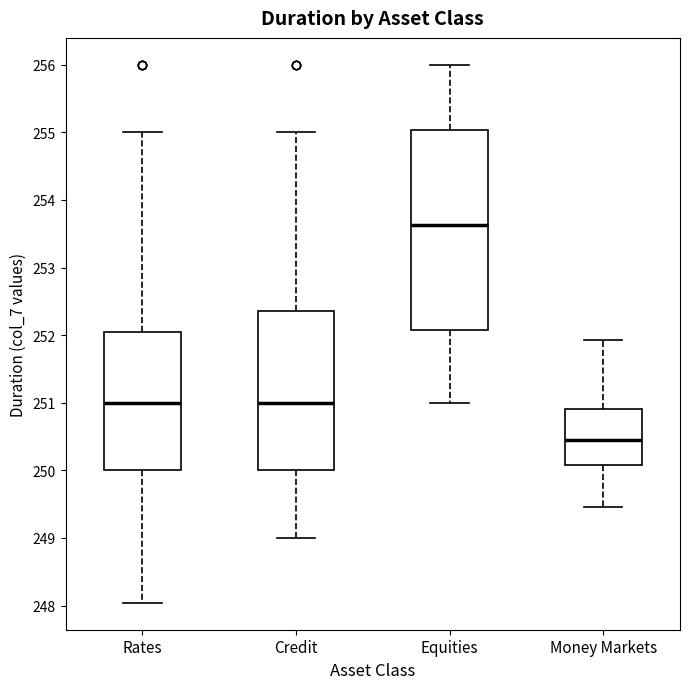

Reading left to right, transcribe this box plot: for each box, give where its median line is, the range the box spans, and where its two whiskers end, as read against the y-axis. The values are not printed on the chart, so give them approximately, as read against the axis.

Rates: median 251.0, box 250.0 to 252.1, whiskers 248.0 to 255.0
Credit: median 251.0, box 250.0 to 252.4, whiskers 249.0 to 255.0
Equities: median 253.6, box 252.1 to 255.0, whiskers 251.0 to 256.0
Money Markets: median 250.5, box 250.1 to 250.9, whiskers 249.5 to 251.9